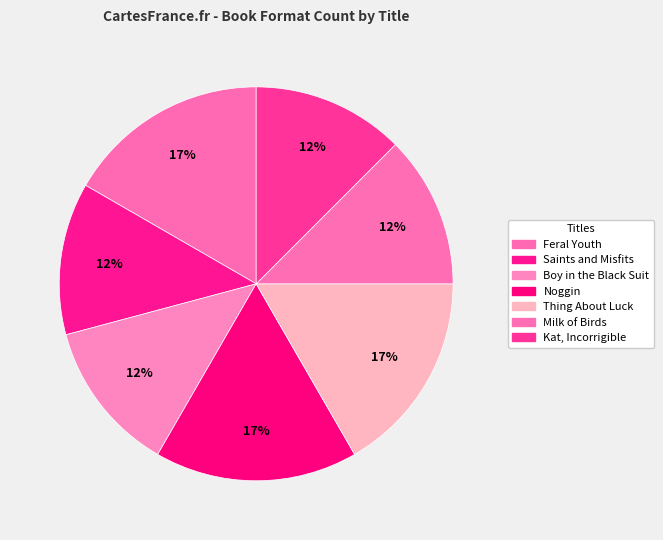

How many slices are in this pie chart?

7